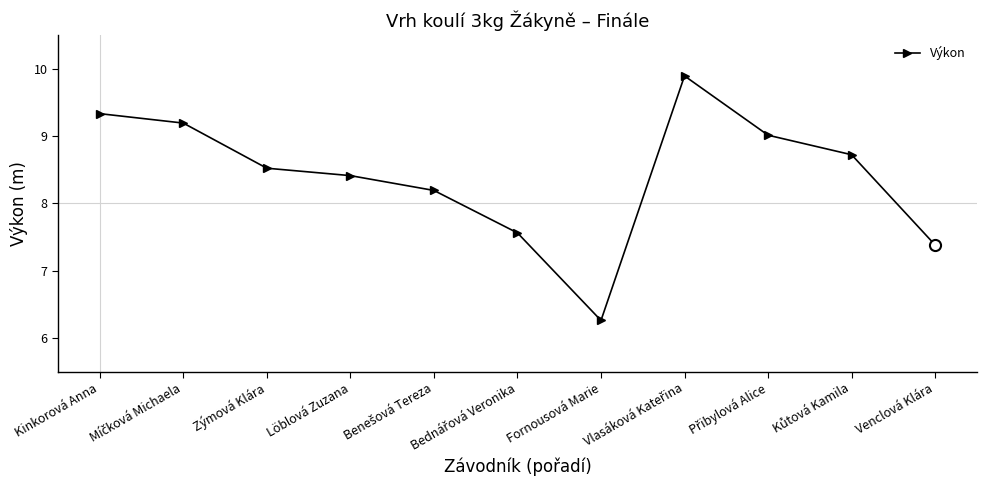

What is the sum of all values?

92.5